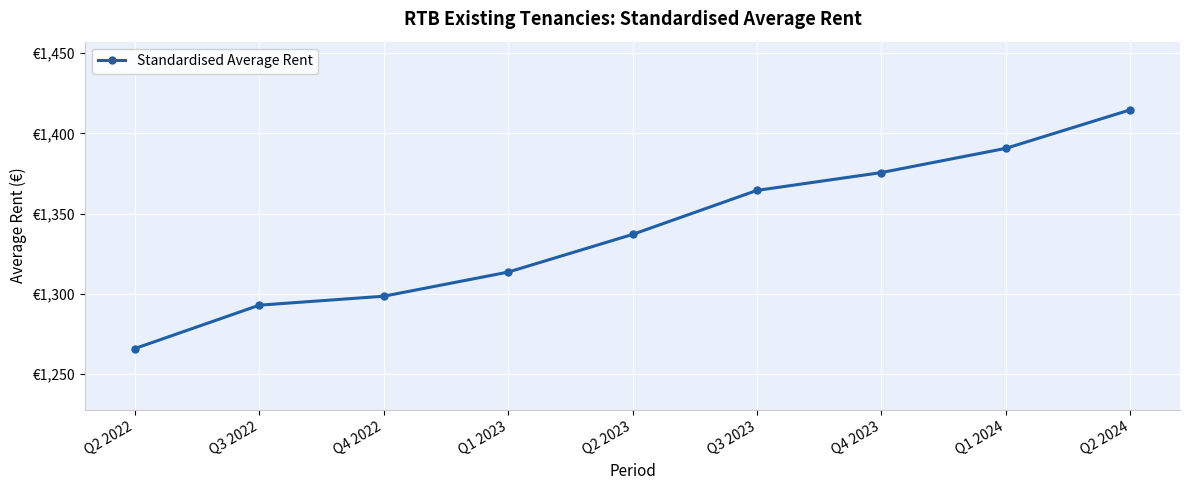

Between Q2 2022 and Q3 2023, which is larger?

Q3 2023